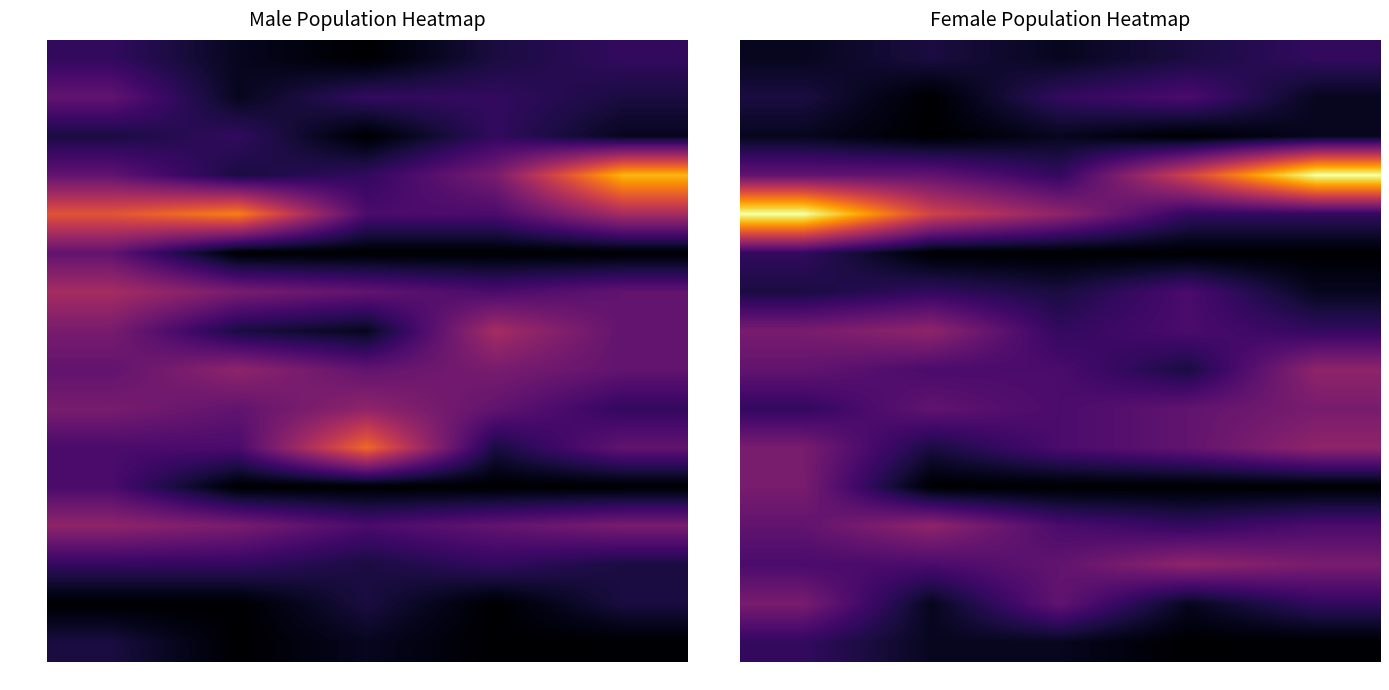

What is the sum of all 50-54 values?

22